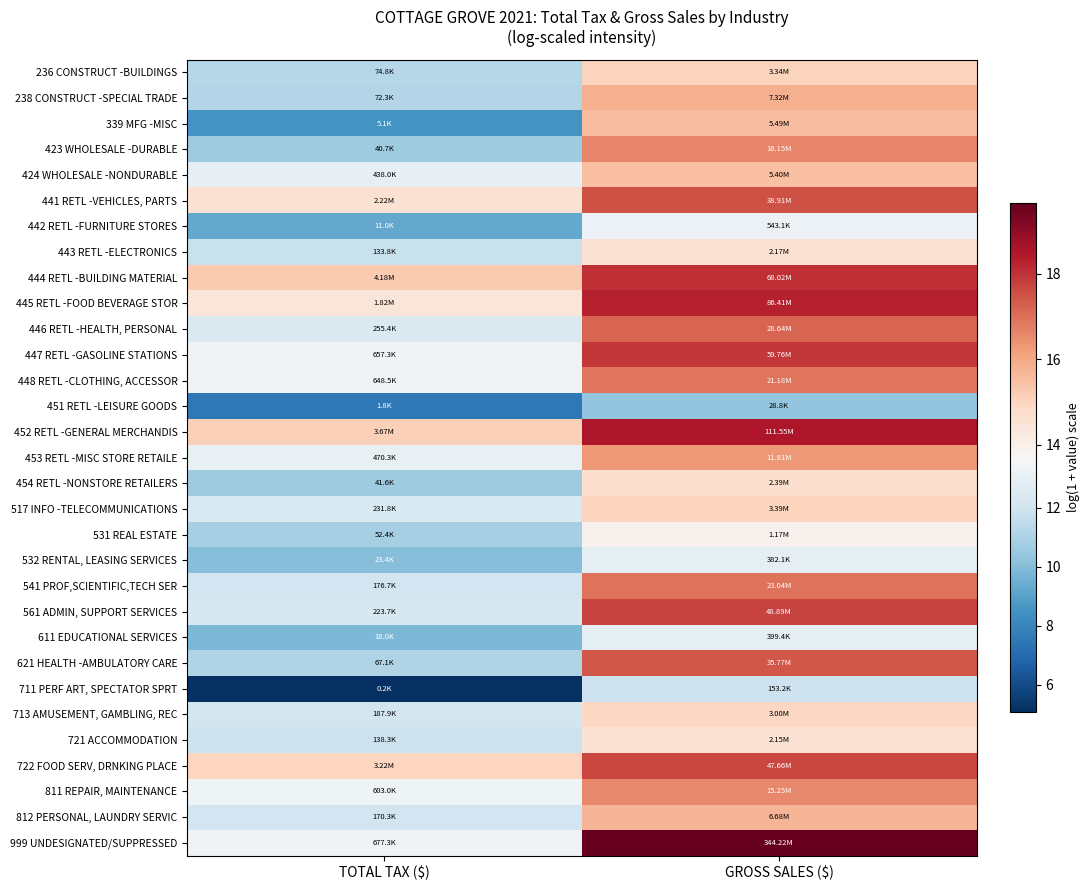

Count the number of data series in this chart.

31